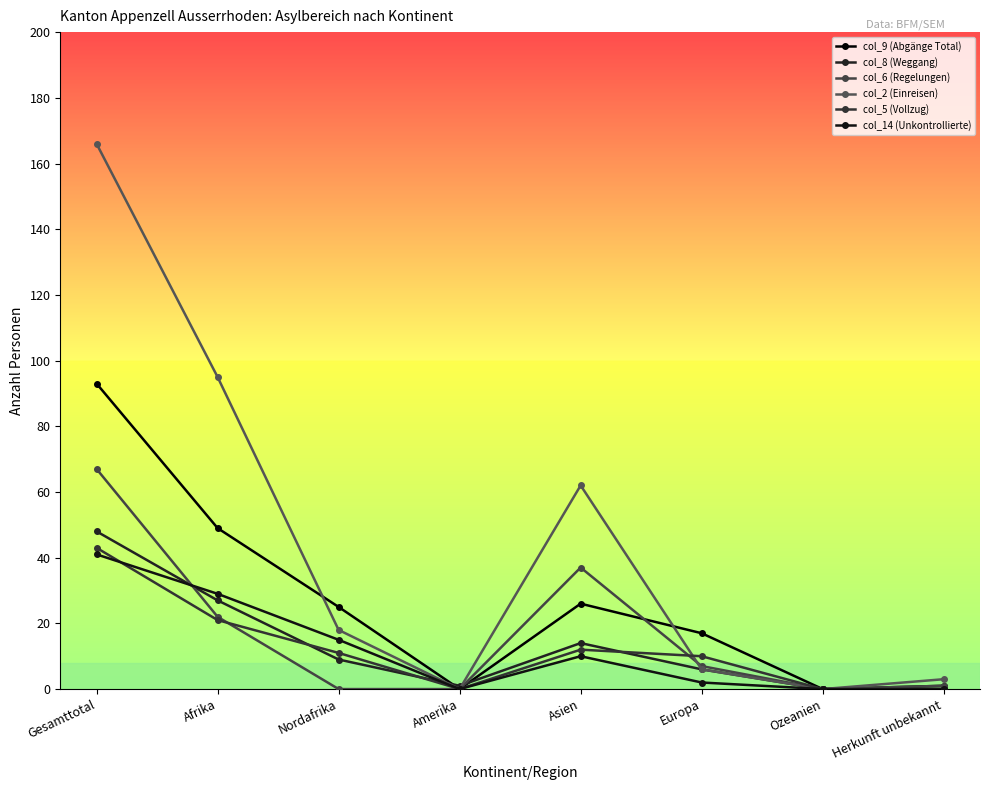

List the labels in order of col_6 (Regelungen) value, smallest first.

Nordafrika, Amerika, Ozeanien, Herkunft unbekannt, Europa, Afrika, Asien, Gesamttotal